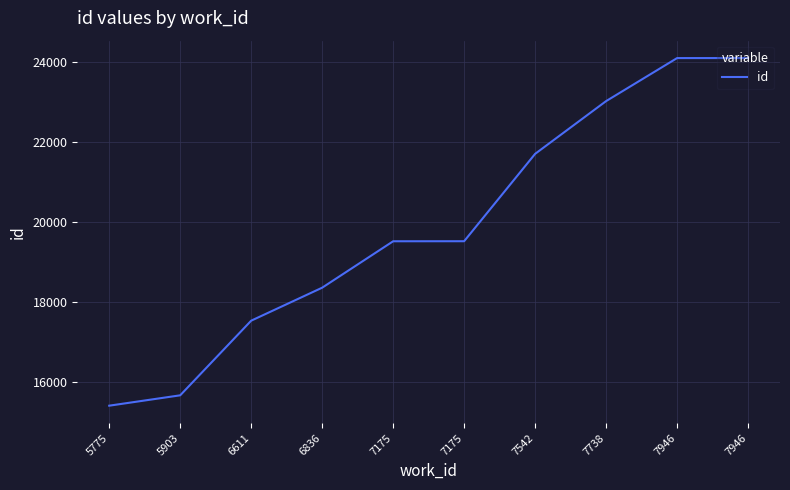

Reading left to right, list all the values displayed in this chart.

5775=15411	5903=15670	6611=17535	6836=18359	7175=19519	7175=19520	7542=21703	7738=23021	7946=24096	7946=24097